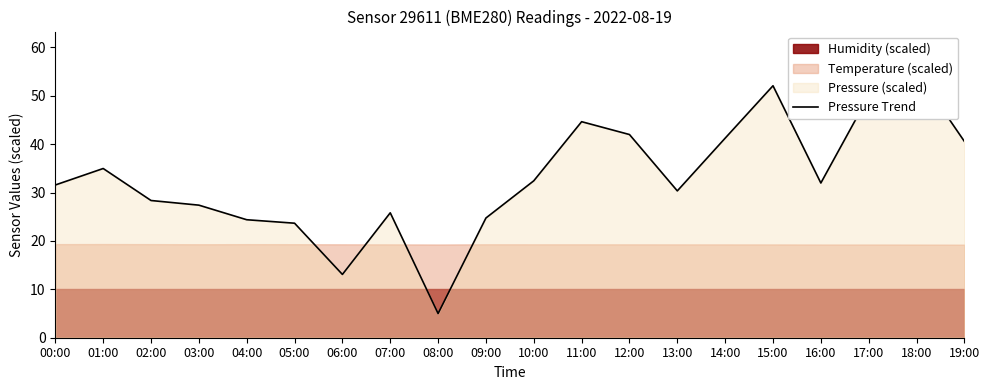

At which category does the data reach its first local peak?

01:00